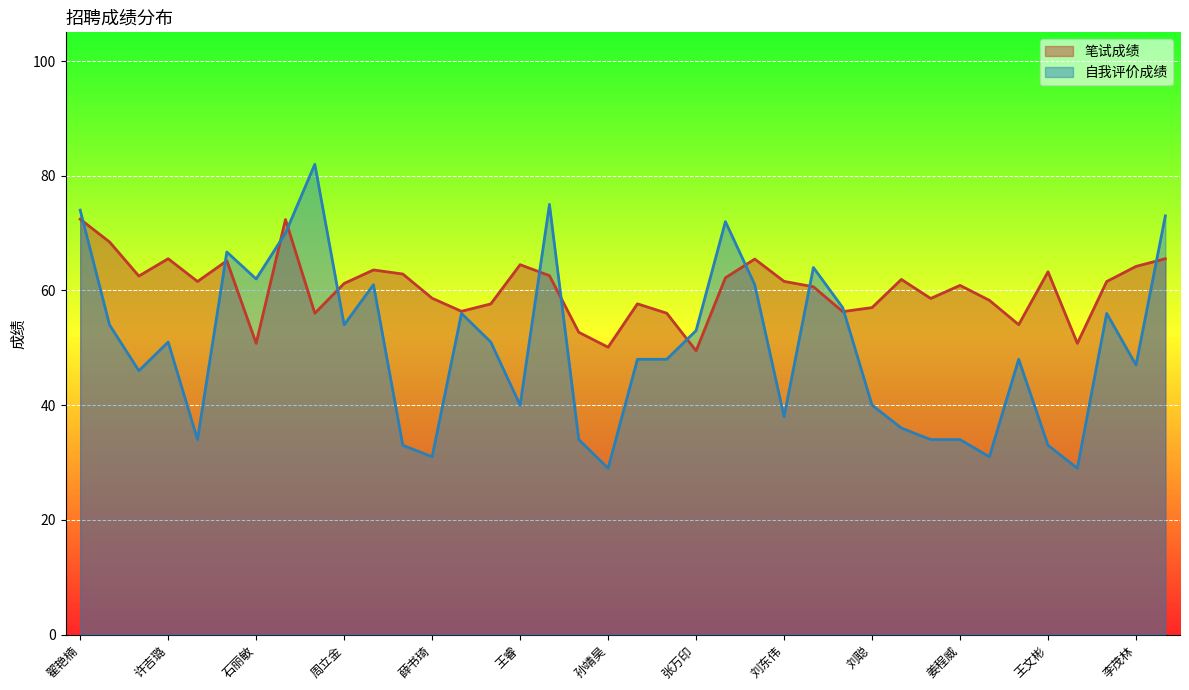

What is the value of the 自我评价成绩 point at the 10th from the left?

54.0